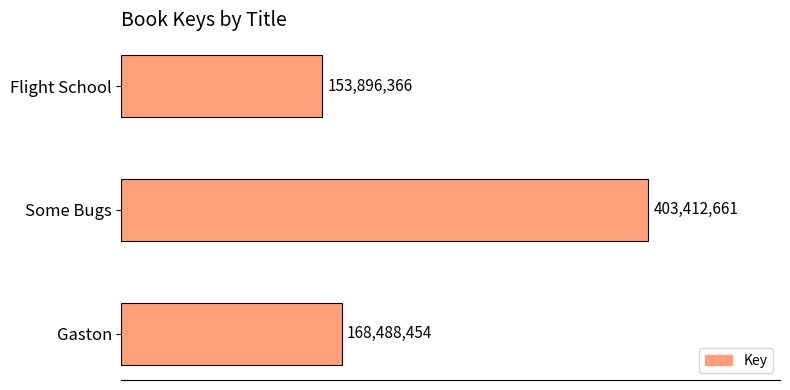

How many bars are there in total?

3